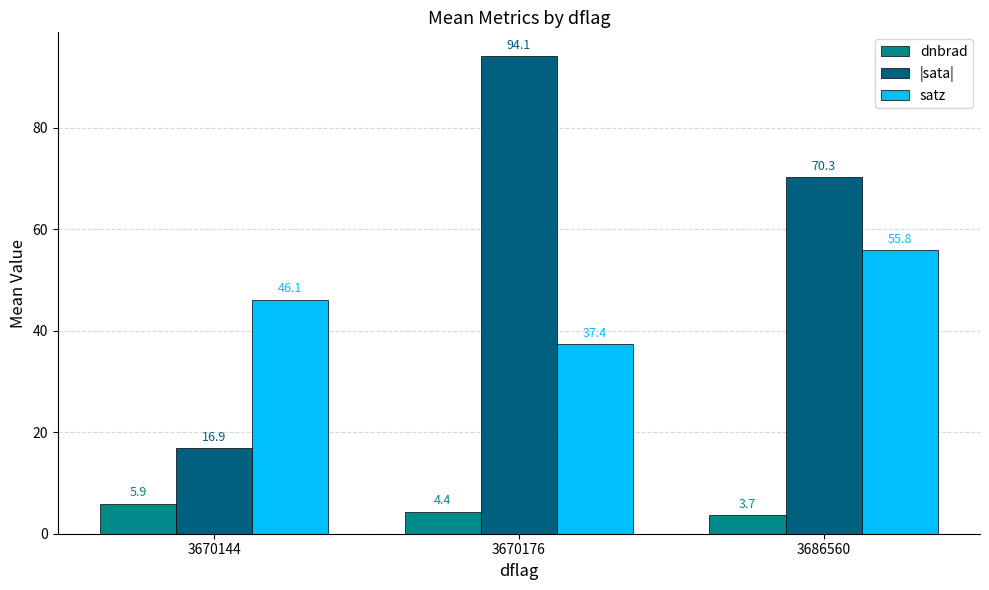

Does the chart contain stacked bars?

No